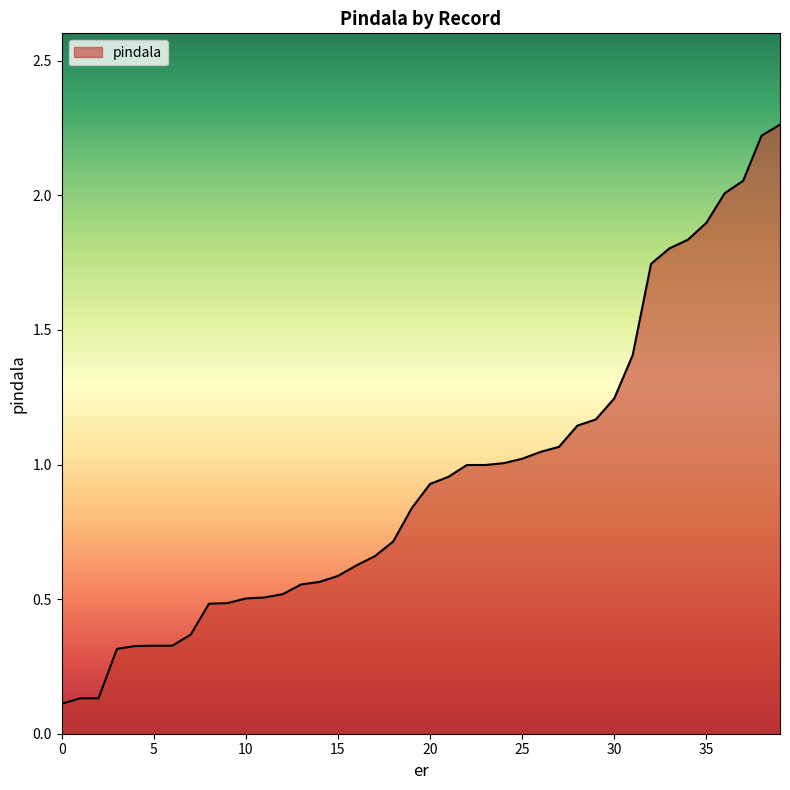

What is the difference between the maximum and second lowest values?

2.1